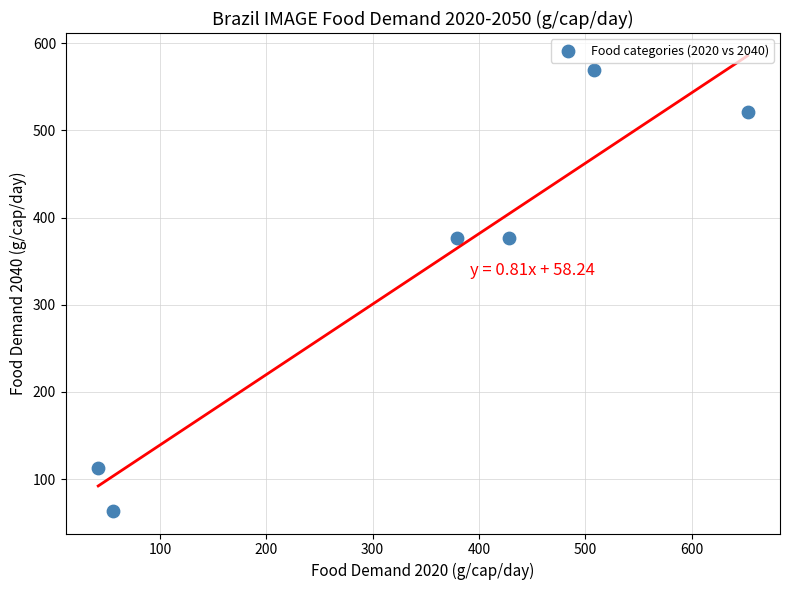

What is the range of Y values (max minus min)?

505.8